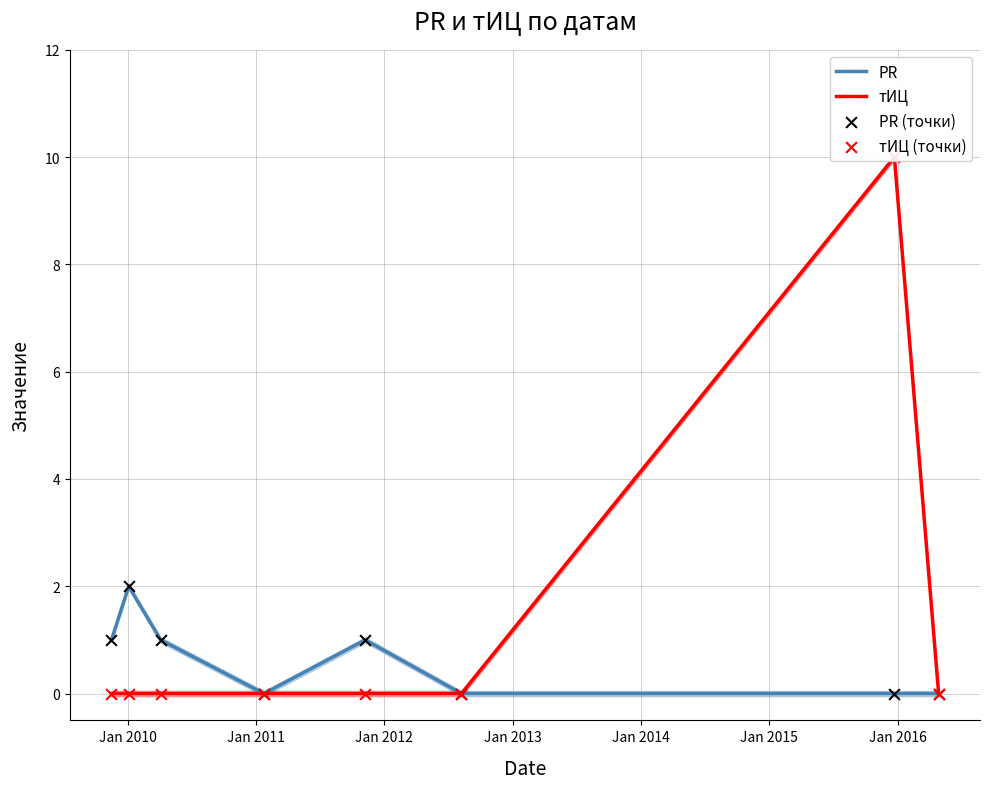

What are all the series names shown in the legend?

PR, тИЦ, PR (точки), тИЦ (точки)